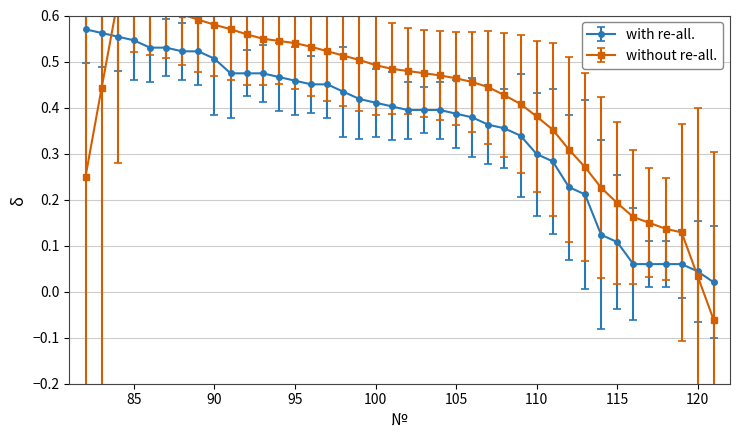

What is the maximum value shown in the chart?

0.6